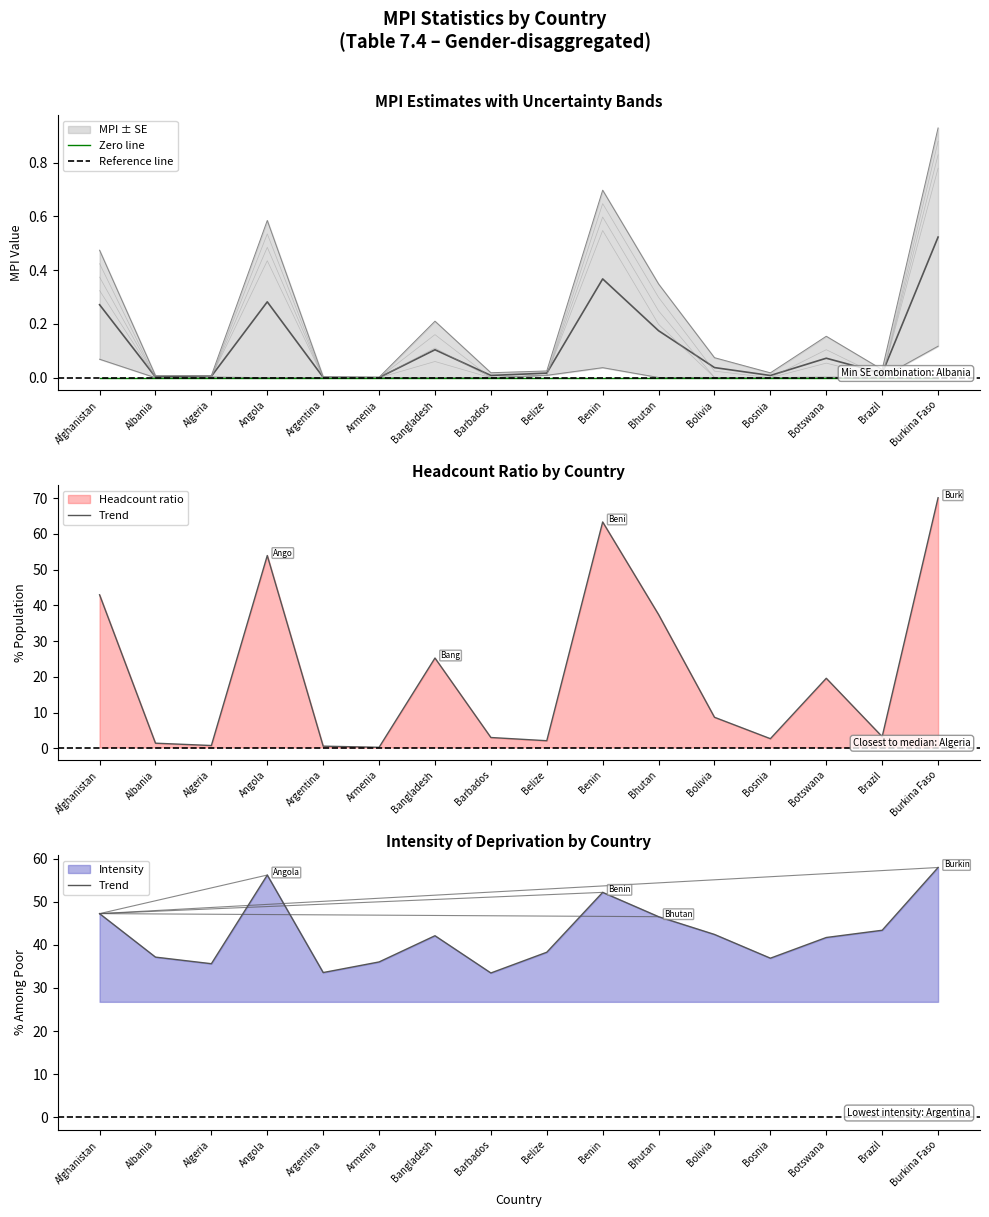

What is the spread (max minus min) of values at Bhutan?

46.4